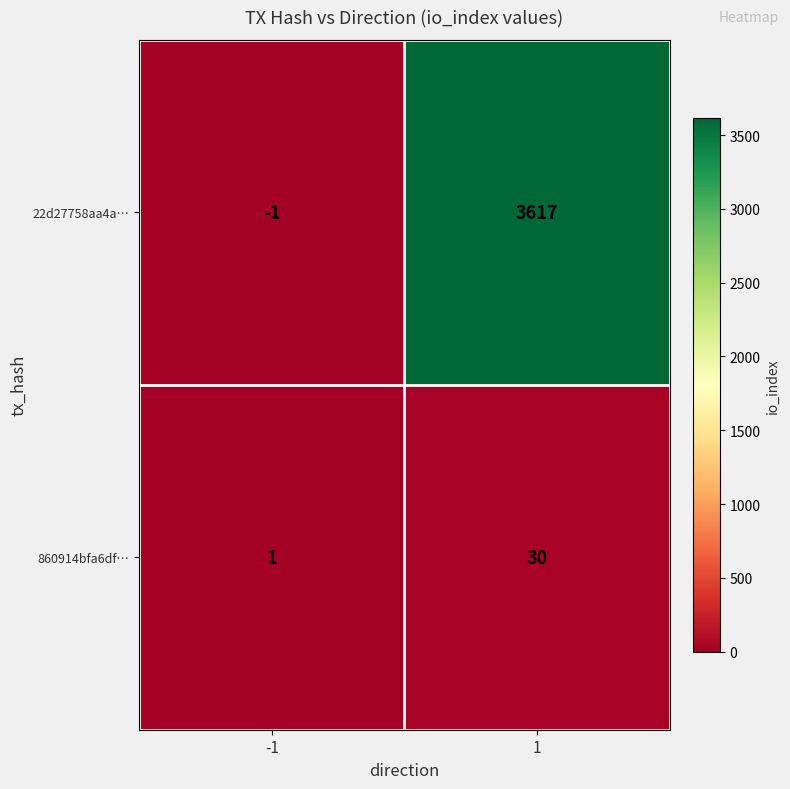

Which label corresponds to the largest value in the chart?

1